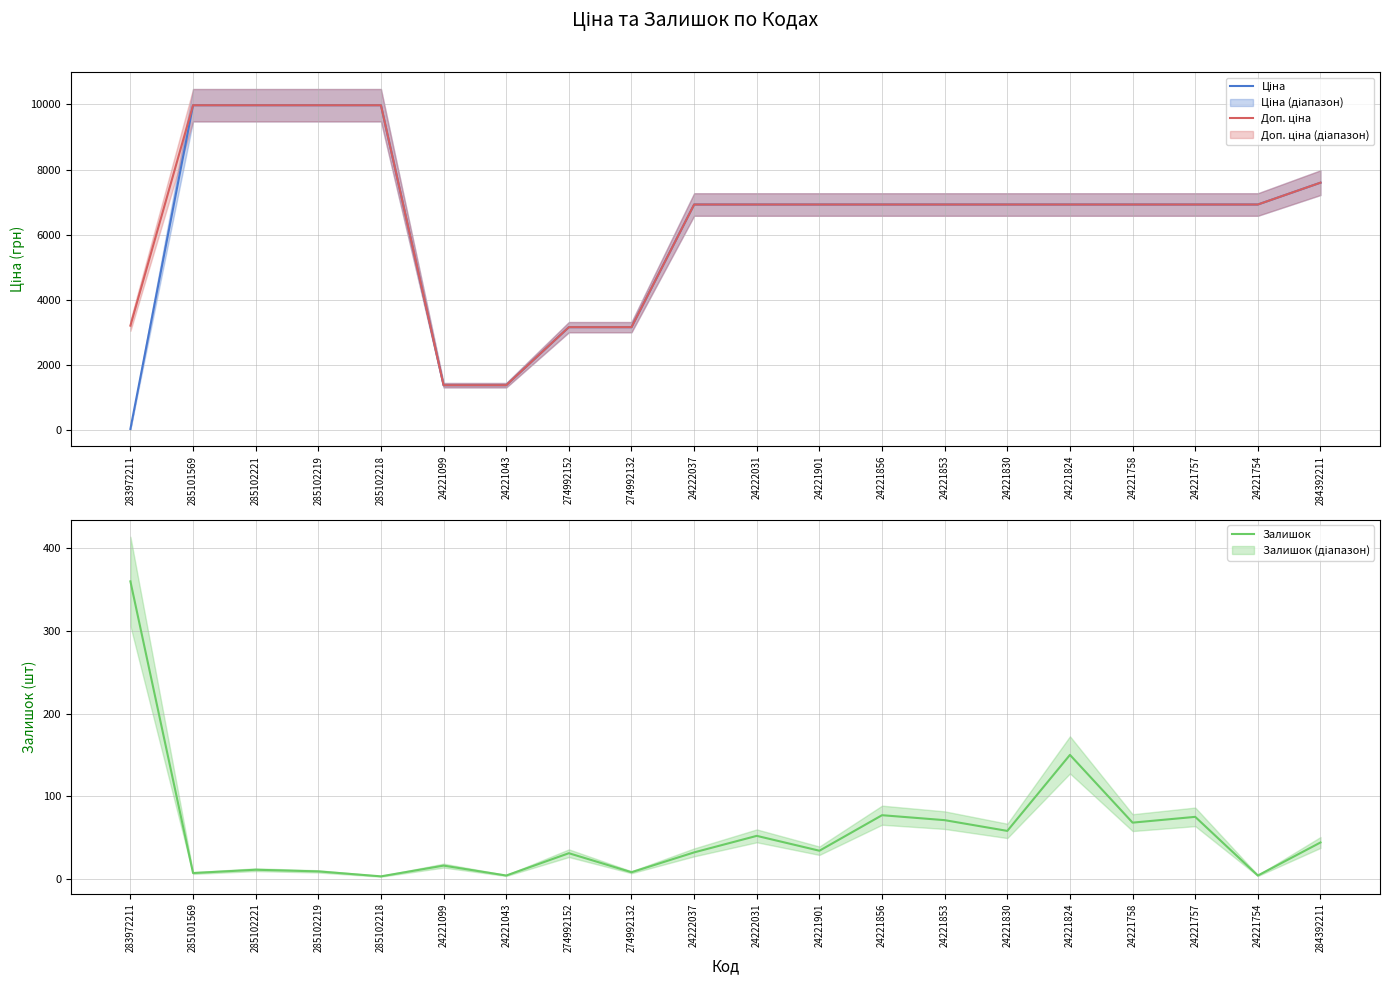

Reading left to right, transcribe all the data shown in this chart.

Ціна: 283972211=32.0	285101569=9975.0	285102221=9975.0	285102219=9975.0	285102218=9975.0	24221099=1375.4	24221043=1375.4	274992152=3157.9	274992132=3157.9	24222037=6925.7	24222031=6925.7	24221901=6925.7	24221856=6925.7	24221853=6925.7	24221830=6925.7	24221824=6925.7	24221758=6925.7	24221757=6925.7	24221754=6925.7	284392211=7596.5
Доп. ціна: 283972211=3205.0	285101569=9975.0	285102221=9975.0	285102219=9975.0	285102218=9975.0	24221099=1375.0	24221043=1375.0	274992152=3158.0	274992132=3158.0	24222037=6925.7	24222031=6925.7	24221901=6925.7	24221856=6925.7	24221853=6925.7	24221830=6925.7	24221824=6925.7	24221758=6925.7	24221757=6925.7	24221754=6925.7	284392211=7596.5
Залишок: 283972211=360.0	285101569=7.0	285102221=11.0	285102219=9.0	285102218=3.0	24221099=16.0	24221043=4.0	274992152=31.0	274992132=8.0	24222037=32.0	24222031=52.0	24221901=34.0	24221856=77.0	24221853=71.0	24221830=58.0	24221824=150.0	24221758=68.0	24221757=75.0	24221754=4.0	284392211=44.0